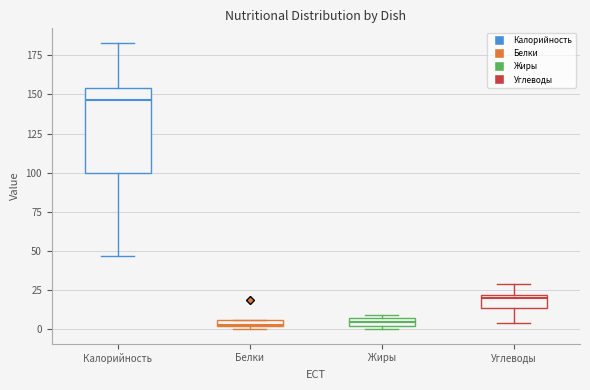

Which box is the tallest, from its lower edge to its upper edge?

Калорийность